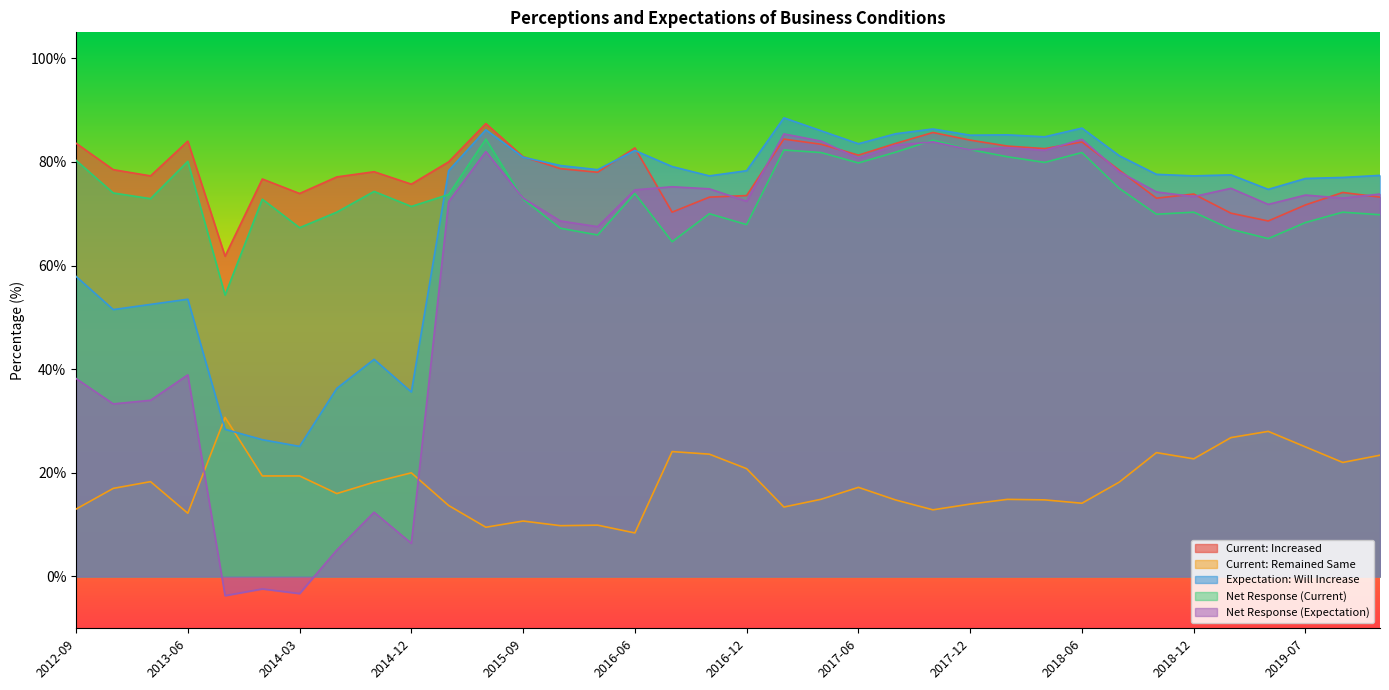

True or false: Current: Remained Same and Net Response (Current) cross at least once.

False